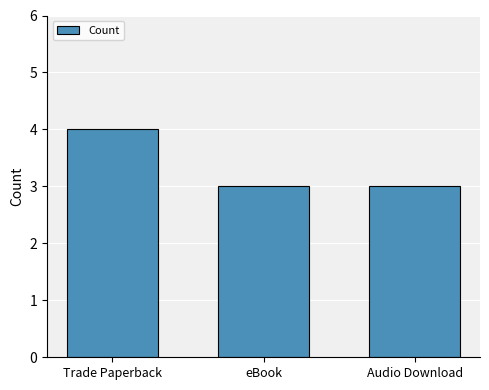

What is the change in value from Trade Paperback to Audio Download?

-1